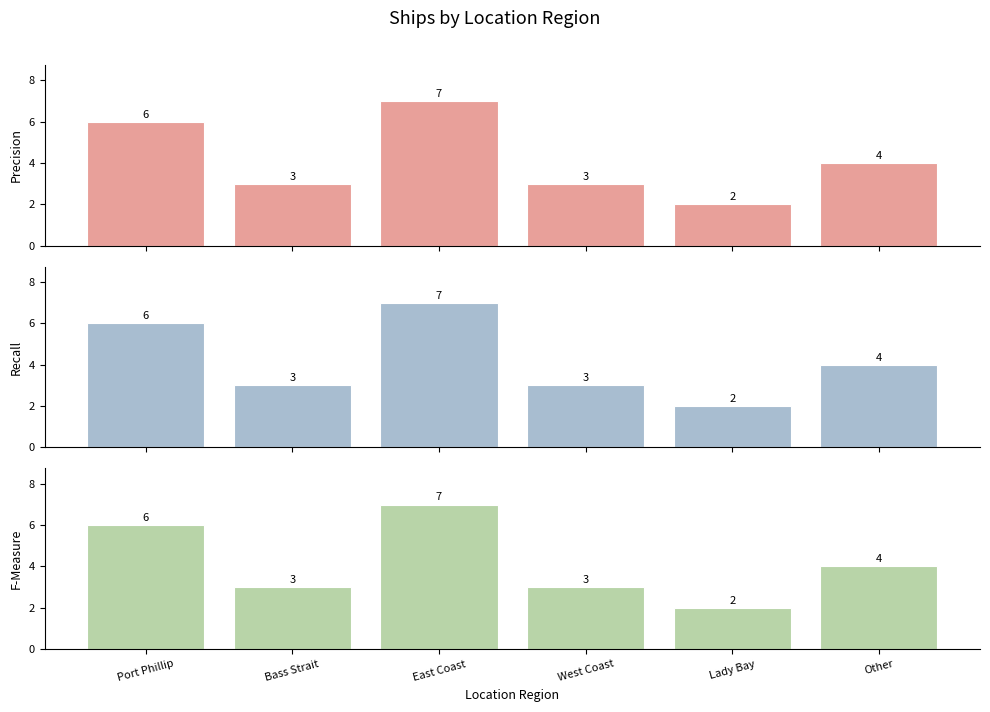

The Precision series shows 4 at Other. True or false?

True